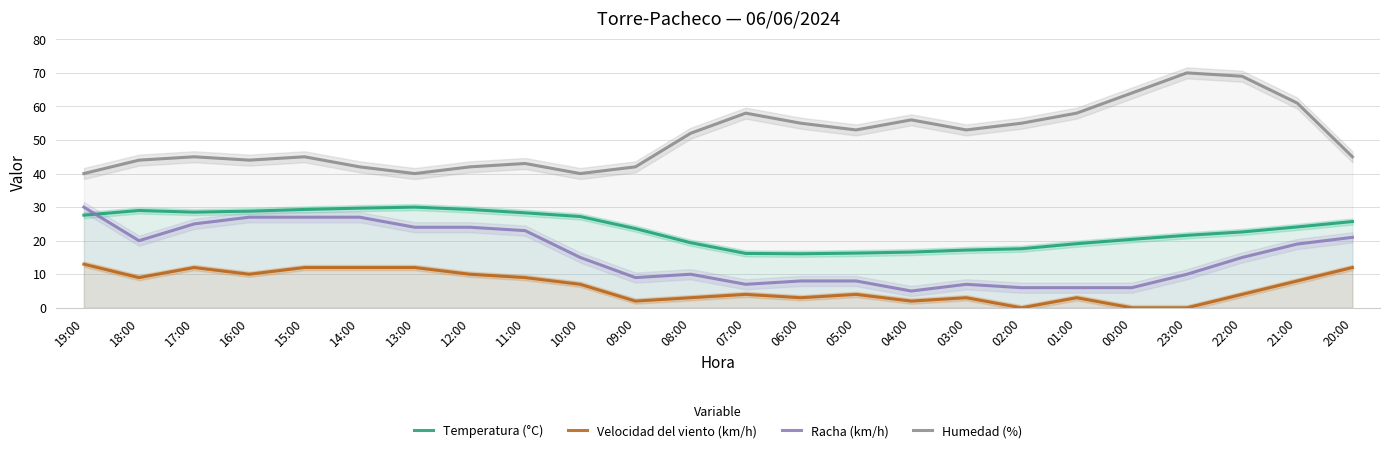

What is the lowest value of the Humedad (%) series?

40.0